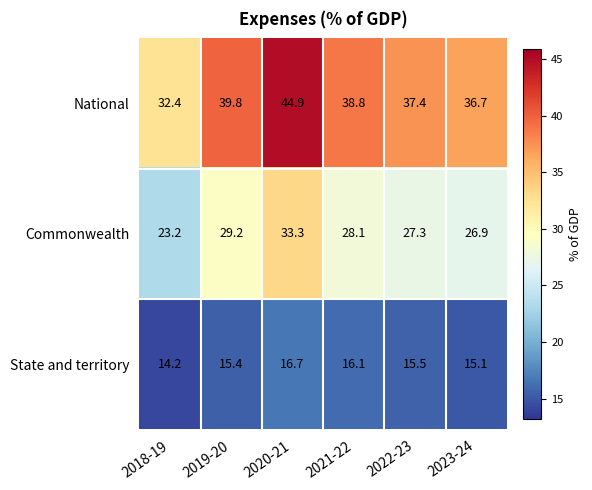

Reading left to right, transcribe all the data shown in this chart.

National: 2018-19=32.4	2019-20=39.8	2020-21=44.9	2021-22=38.8	2022-23=37.4	2023-24=36.7
Commonwealth: 2018-19=23.2	2019-20=29.2	2020-21=33.3	2021-22=28.1	2022-23=27.3	2023-24=26.9
State and territory: 2018-19=14.2	2019-20=15.4	2020-21=16.7	2021-22=16.1	2022-23=15.5	2023-24=15.1